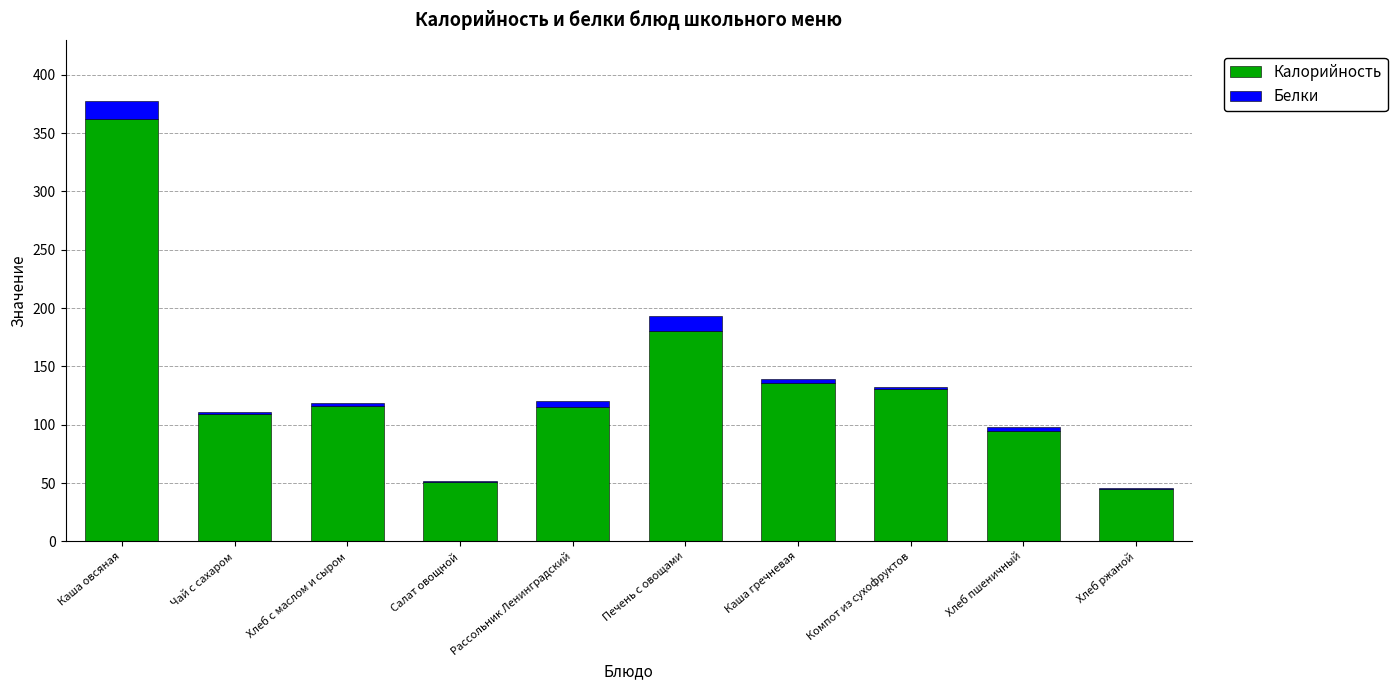

Are the bars horizontal?

No